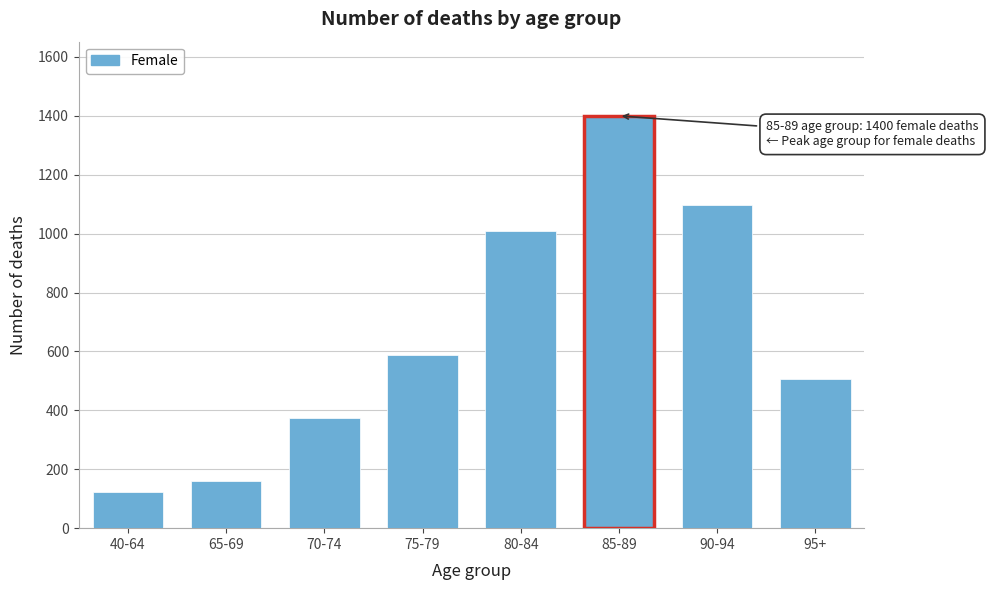

Reading right to left, transcribe all the data shown in this chart.

95+=505.5	90-94=1095.6	85-89=1399.7	80-84=1007.3	75-79=587.3	70-74=375.6	65-69=159.6	40-64=122.8